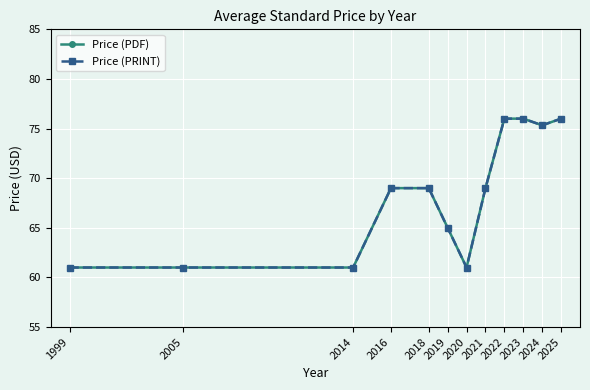

True or false: Price (PDF) has a value of 61.0 at 2005.

True